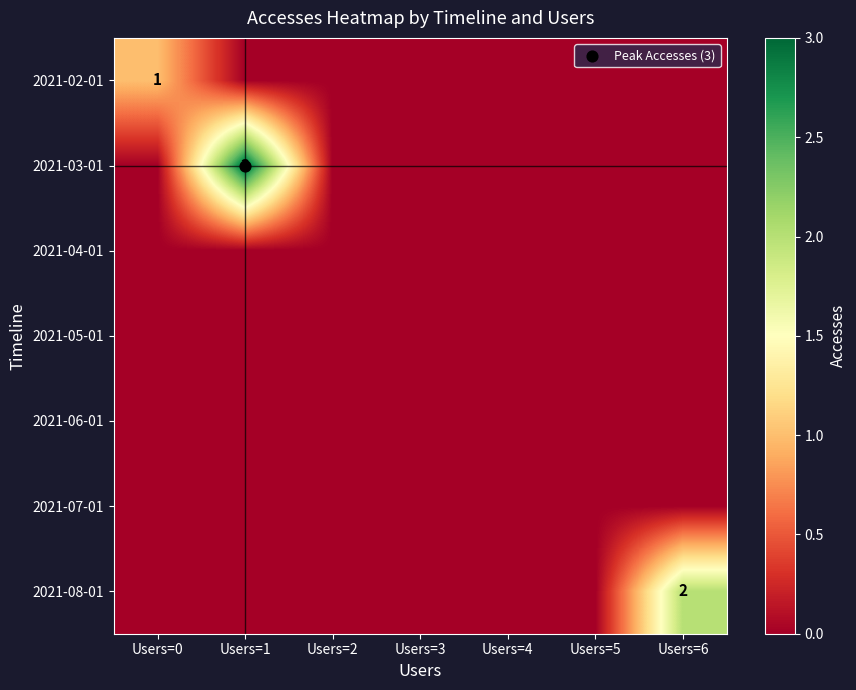

True or false: 2021-02-01 has a value of 0 at Users=2.

True